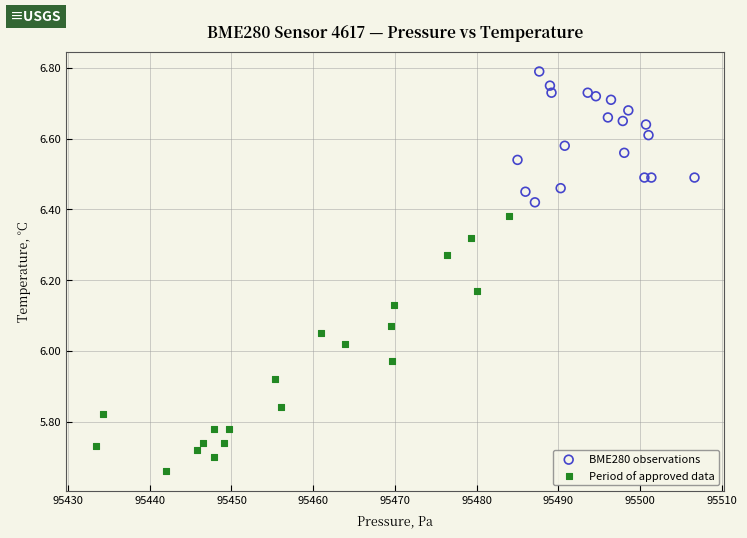

Which series reaches the maximum Y coordinate?

BME280 observations